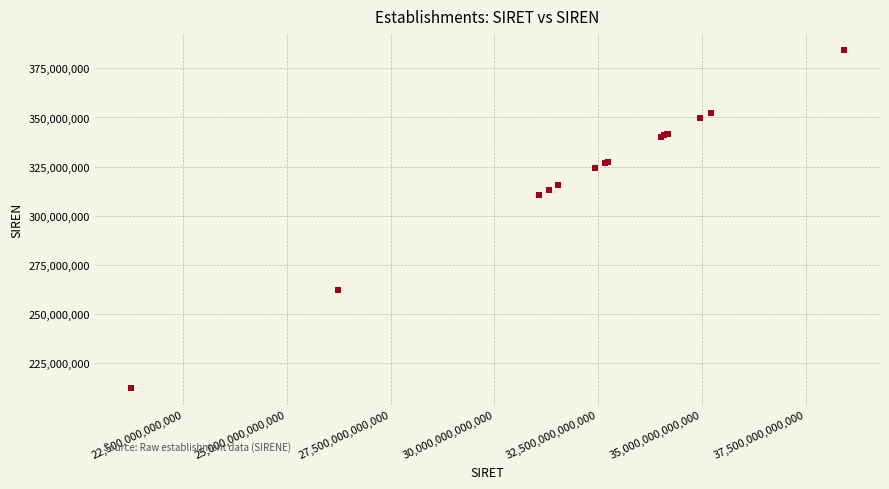

What Y value in the scatter plot is closest to 298328885?

310722590